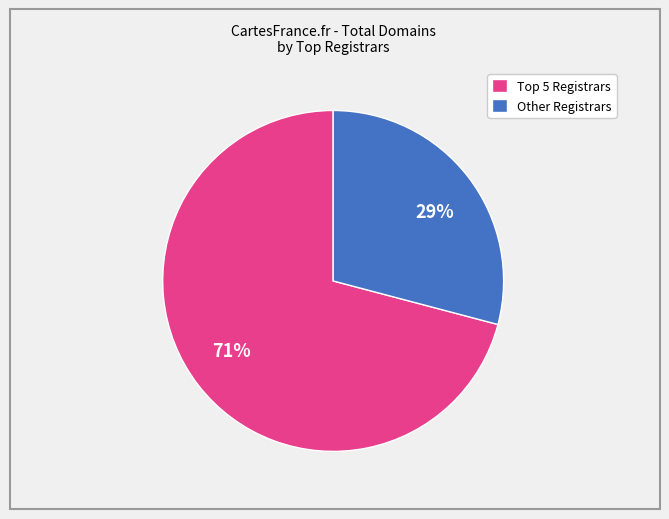

Which slice is the smallest?

Other Registrars